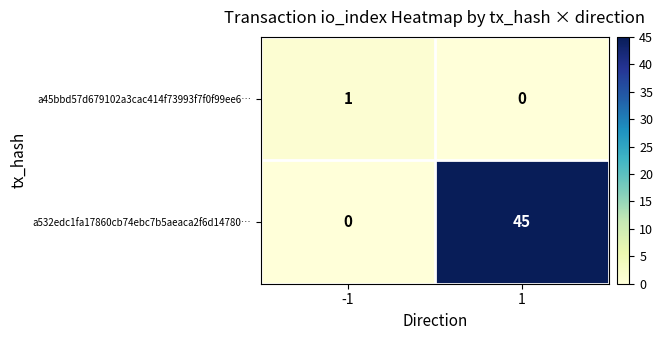

The value of a45bbd57d679102a3cac414f73993f7f0f99ee6… at -1 is 1. True or false?

True